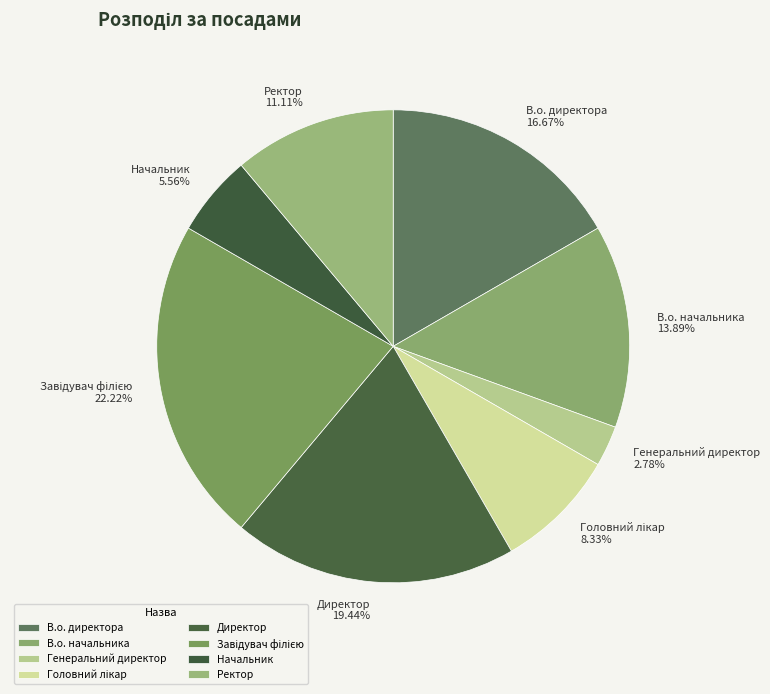

Combined, do Начальник and В.о. начальника account for over 50%?

No